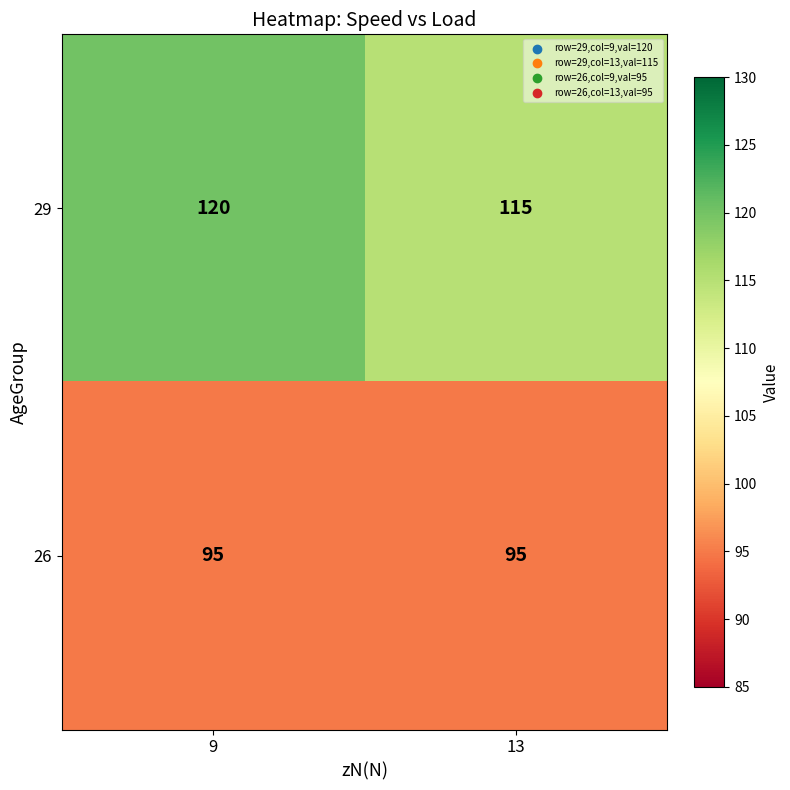

Is it true that 26 equals 95 at 13?

True